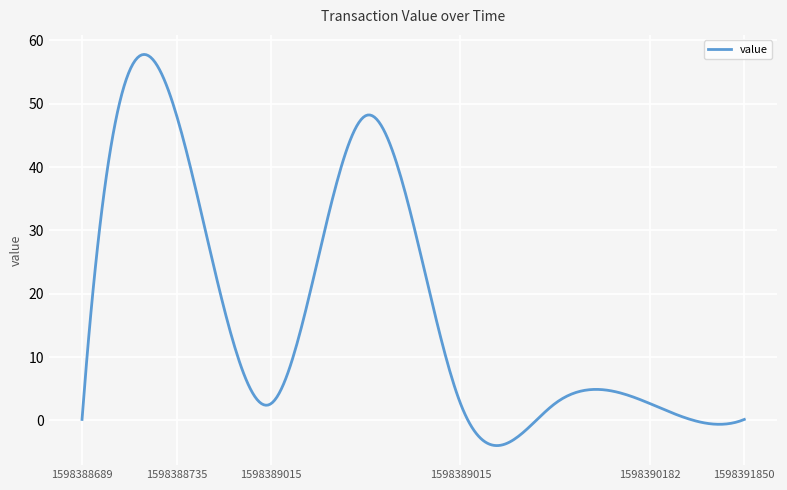

What is the difference between the maximum and minimum values?

61.7